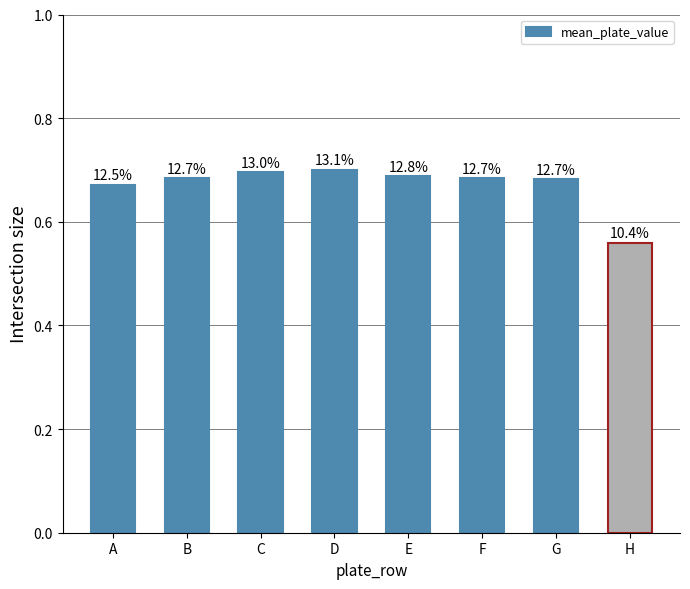

How many bars are there in total?

8